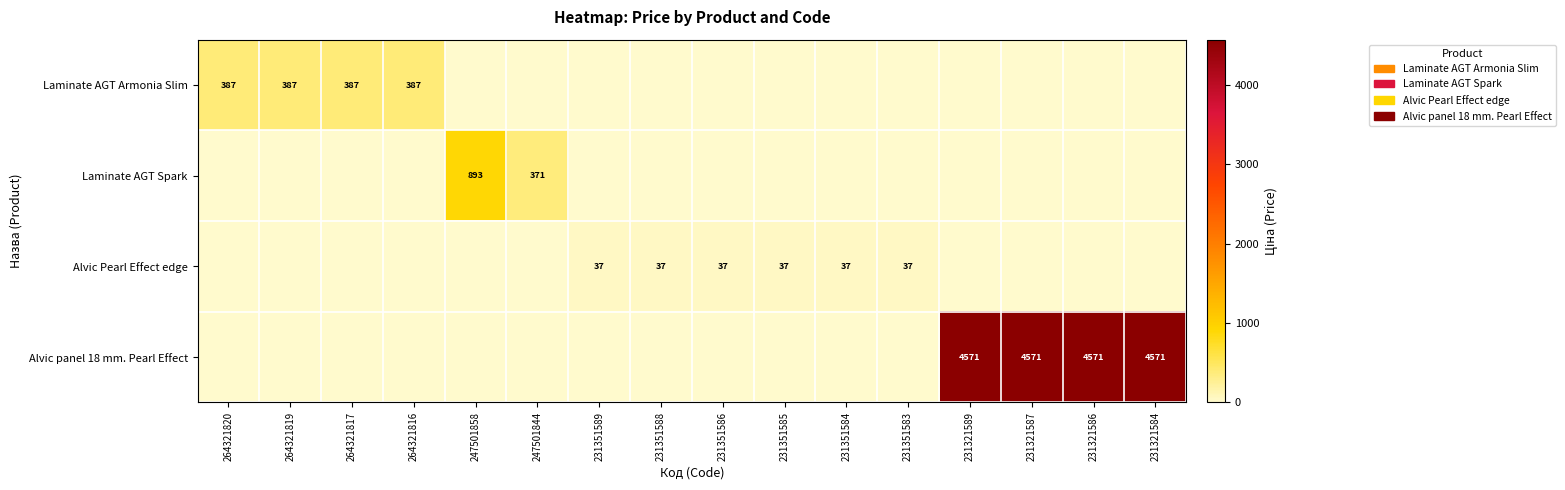

Is it true that Alvic Pearl Effect edge equals 62.6 at 231351584?

False